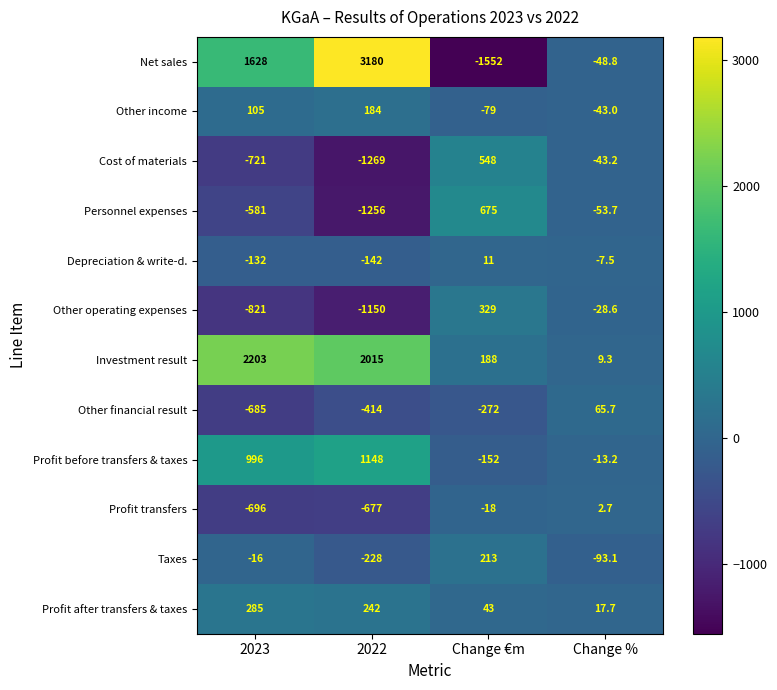

Which series has the largest range (max minus min)?

Net sales